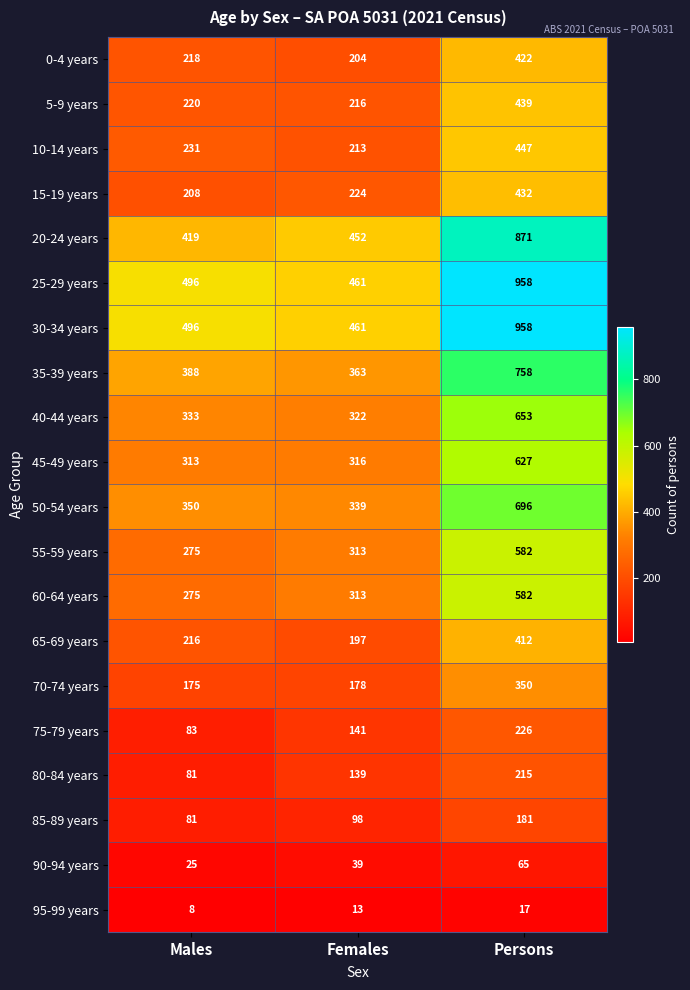

What is the spread (max minus min) of values at Males?

488